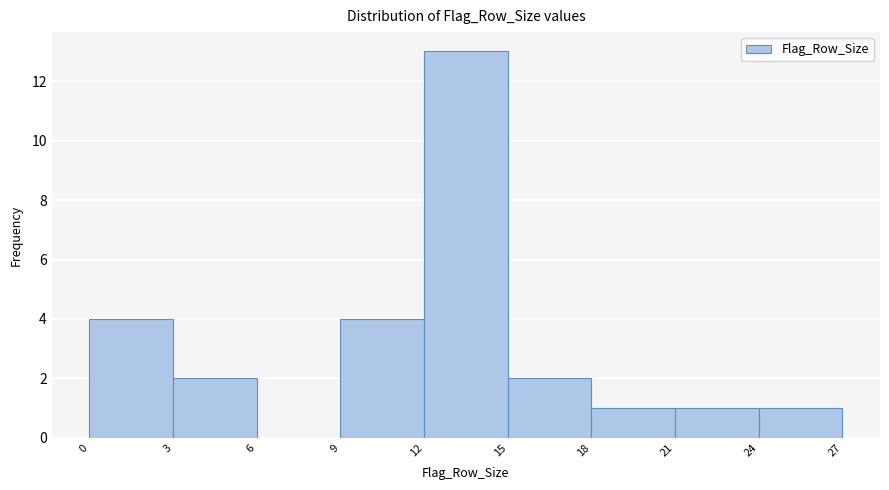

Reading left to right, transcribe this chart: for each bar, give the range it covers on the x-axis and its height. The values are not printed on the chart, so give them approximately, as read against the axis.

0 to 3: 4
3 to 6: 2
6 to 9: 0
9 to 12: 4
12 to 15: 13
15 to 18: 2
18 to 21: 1
21 to 24: 1
24 to 27: 1